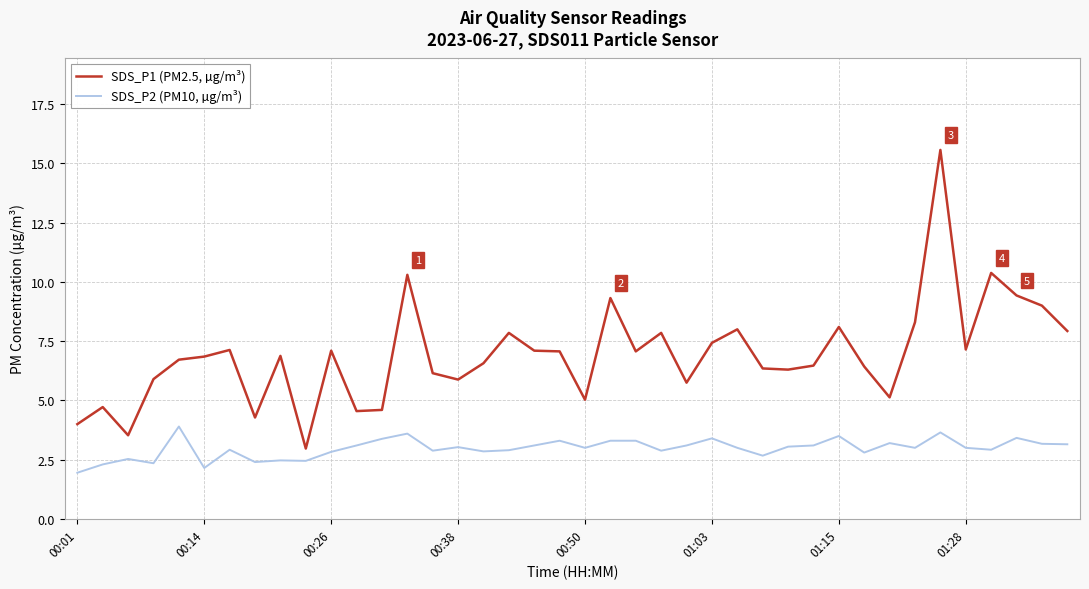

What is the sum of all SDS_P2 (PM10, µg/m³) values?

119.0